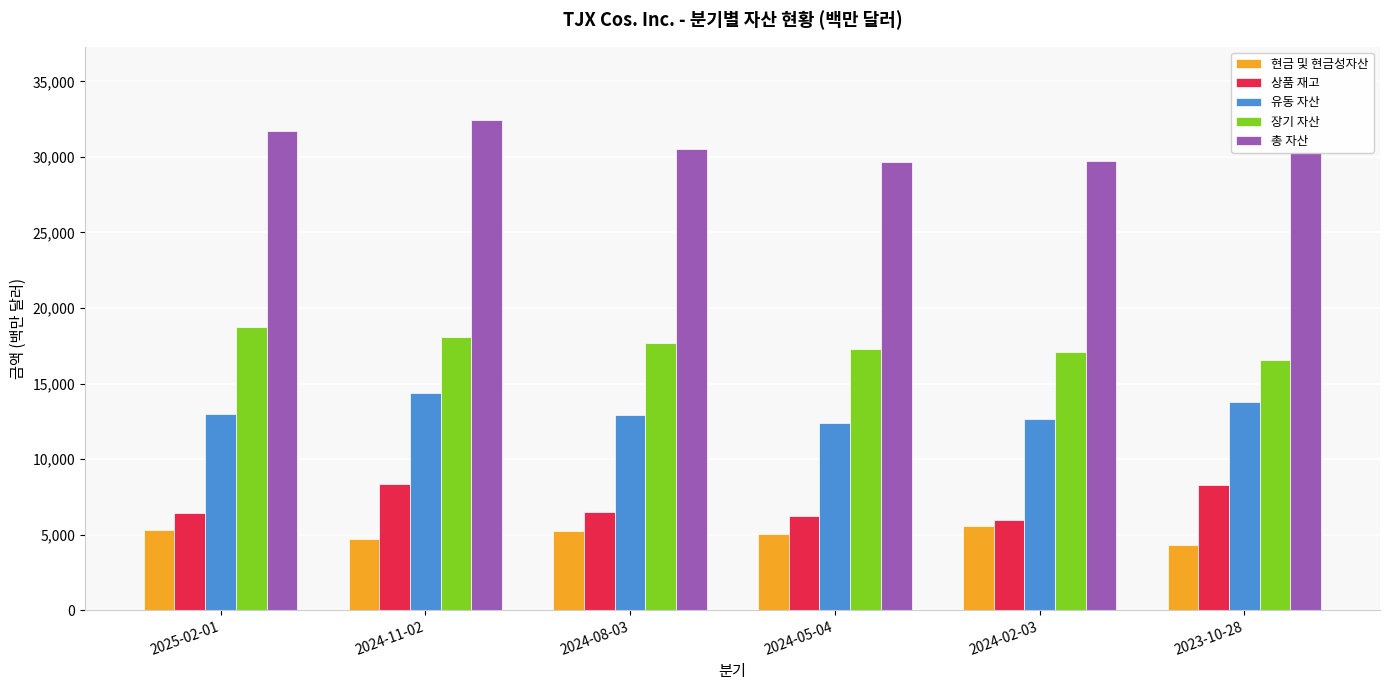

What is the total value across all series at 2024-02-03?

71059